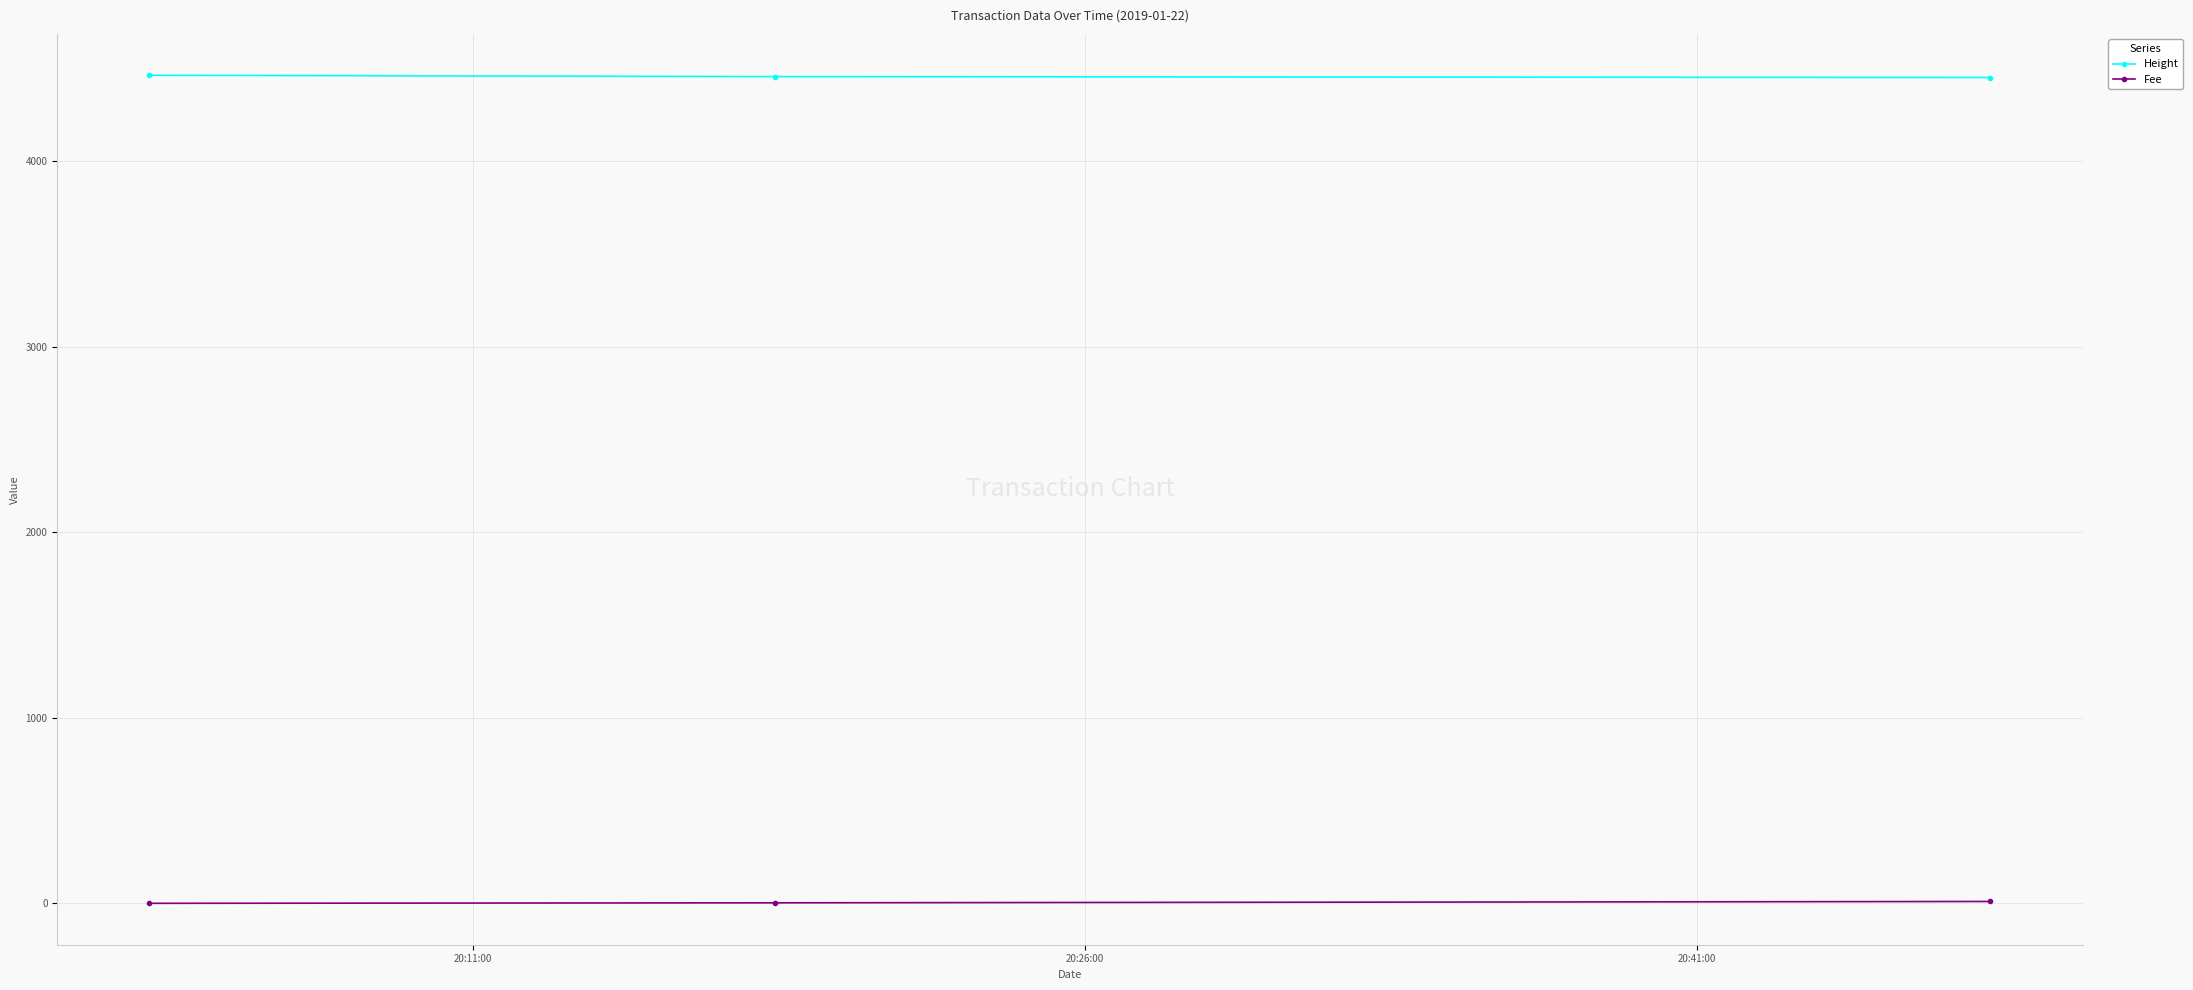

What is the sum of all Height values?

13370.0